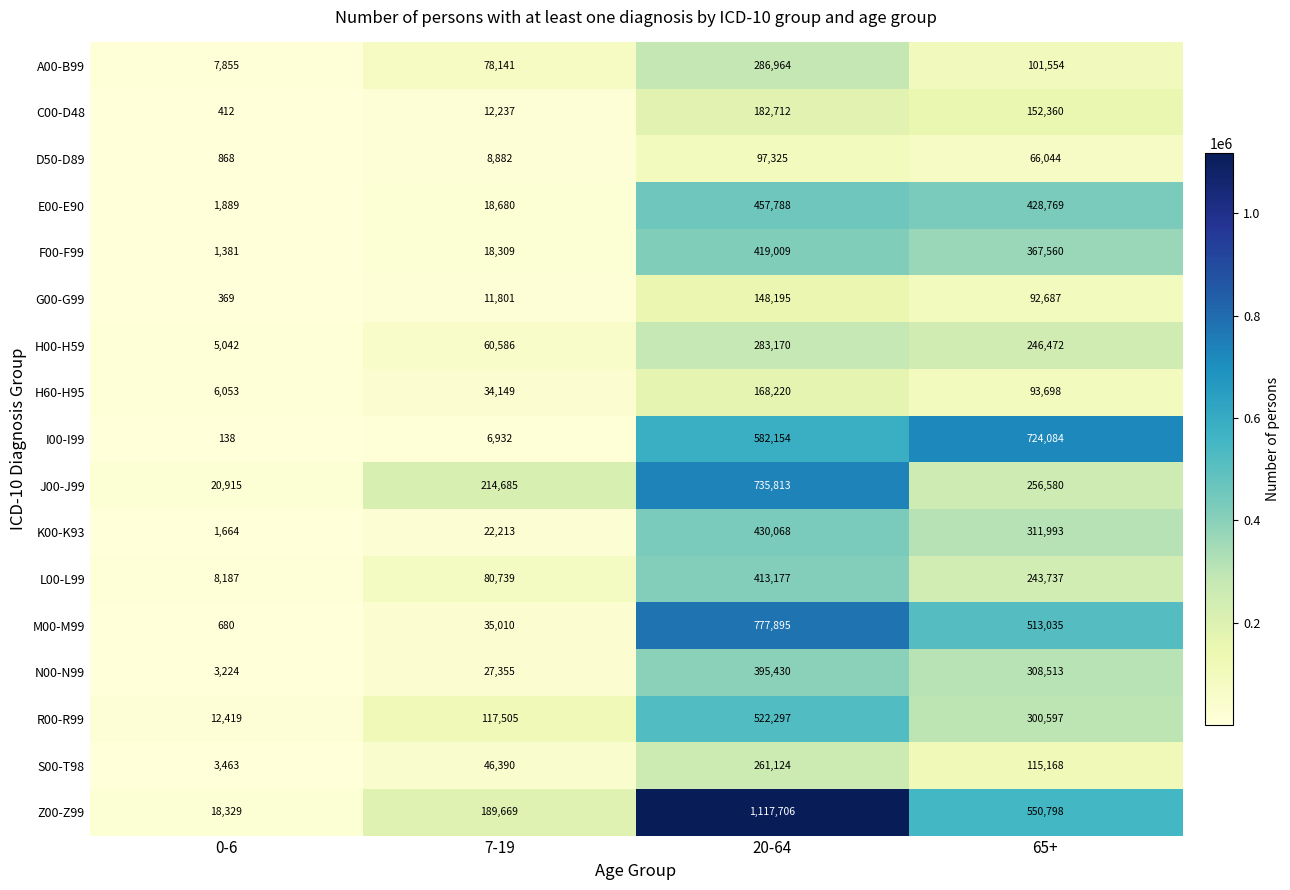

Rank the series by their maximum value, from lowest to highest.

D50-D89, G00-G99, H60-H95, C00-D48, S00-T98, H00-H59, A00-B99, N00-N99, L00-L99, F00-F99, K00-K93, E00-E90, R00-R99, I00-I99, J00-J99, M00-M99, Z00-Z99